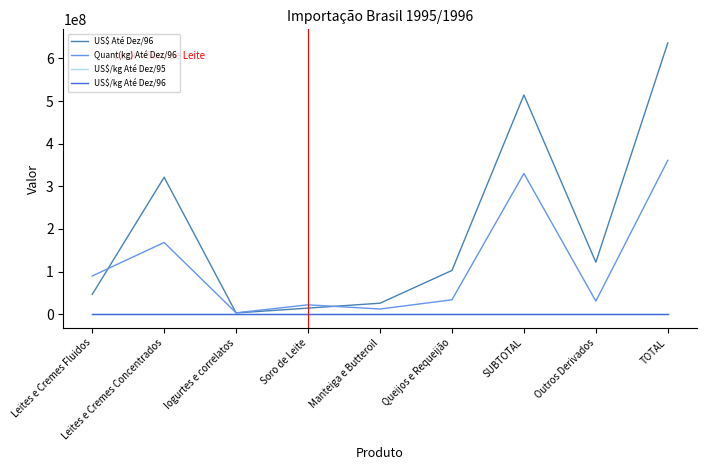

Which series has the widest spread of values?

US$ Até Dez/96